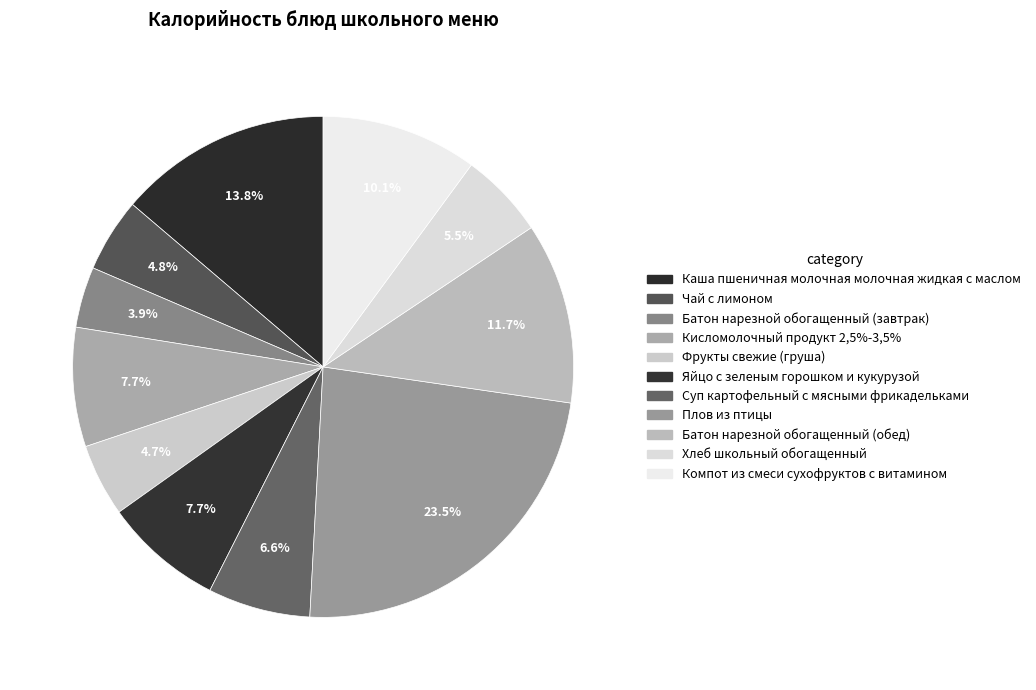

Does Плов из птицы account for over 50% of the chart?

No